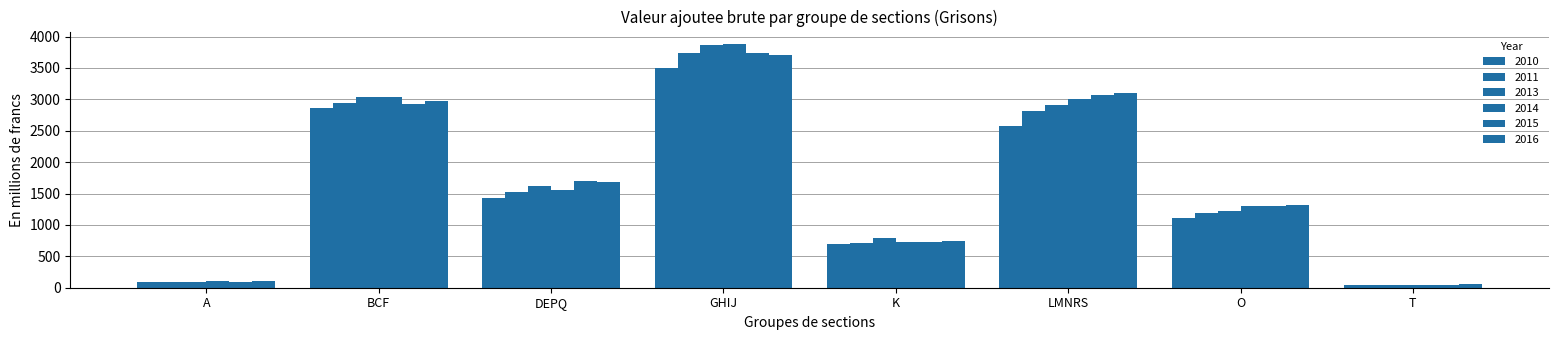

Reading left to right, list all the values displayed in this chart.

2010: 98.1	2863.6	1426.6	3505.5	693.9	2569.3	1116.9	48.9
2011: 86.7	2942.4	1522.9	3730.2	712.4	2806.9	1186.4	47.0
2013: 83.7	3030.6	1624.6	3868.6	798.6	2914.6	1223.3	47.3
2014: 105.2	3040.6	1564.0	3884.8	728.1	3005.6	1299.5	49.3
2015: 96.6	2920.0	1693.7	3735.2	724.0	3061.6	1300.1	51.3
2016: 111.8	2976.6	1681.3	3710.2	737.3	3103.7	1320.0	53.1